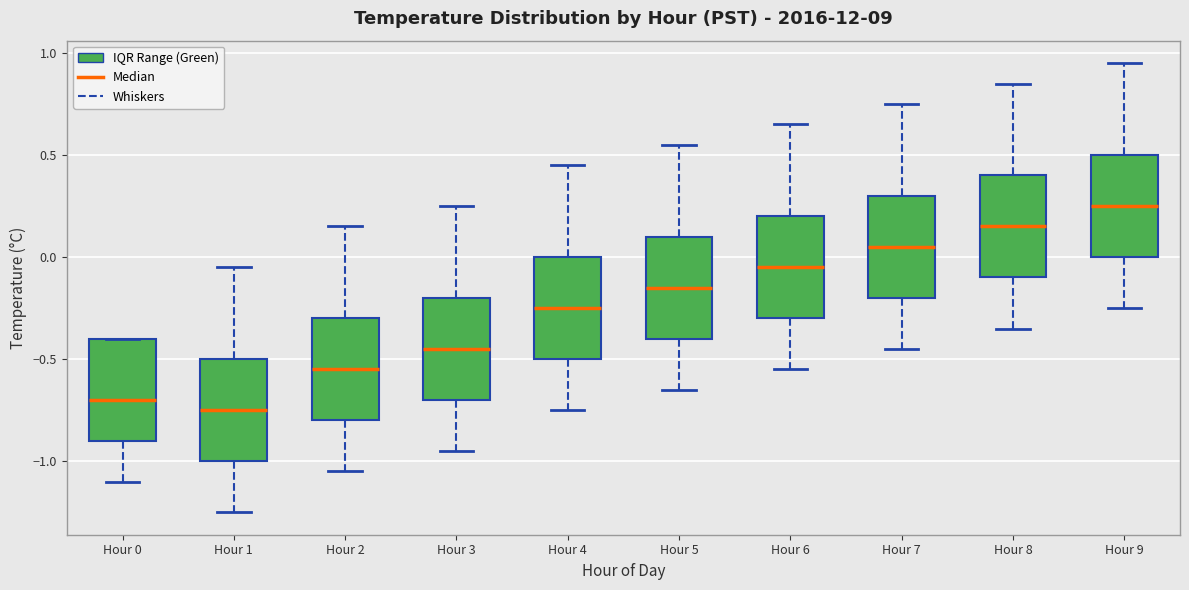

Reading left to right, transcribe this box plot: for each box, give where its median line is, the range the box spans, and where its two whiskers end, as read against the y-axis. The values are not printed on the chart, so give them approximately, as read against the axis.

Hour 0: median -0.70, box -0.90 to -0.40, whiskers -1.10 to -0.40
Hour 1: median -0.75, box -1.00 to -0.50, whiskers -1.25 to -0.05
Hour 2: median -0.55, box -0.80 to -0.30, whiskers -1.05 to 0.15
Hour 3: median -0.45, box -0.70 to -0.20, whiskers -0.95 to 0.25
Hour 4: median -0.25, box -0.50 to 0.00, whiskers -0.75 to 0.45
Hour 5: median -0.15, box -0.40 to 0.10, whiskers -0.65 to 0.55
Hour 6: median -0.05, box -0.30 to 0.20, whiskers -0.55 to 0.65
Hour 7: median 0.05, box -0.20 to 0.30, whiskers -0.45 to 0.75
Hour 8: median 0.15, box -0.10 to 0.40, whiskers -0.35 to 0.85
Hour 9: median 0.25, box 0.00 to 0.50, whiskers -0.25 to 0.95